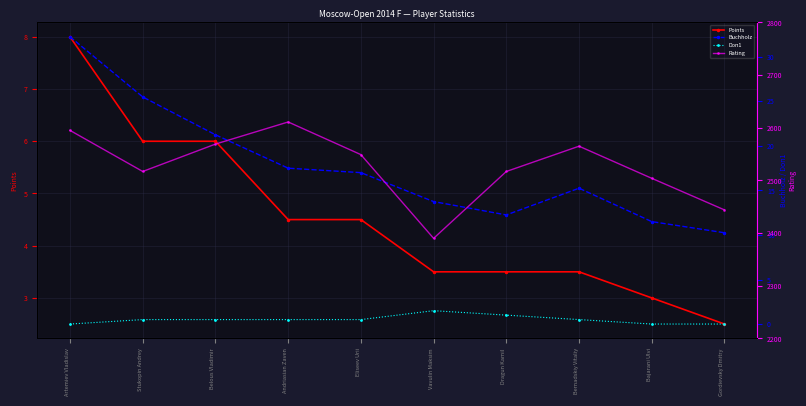

The value of Doп1 at Vavulin Maksim is 2.6. True or false?

False